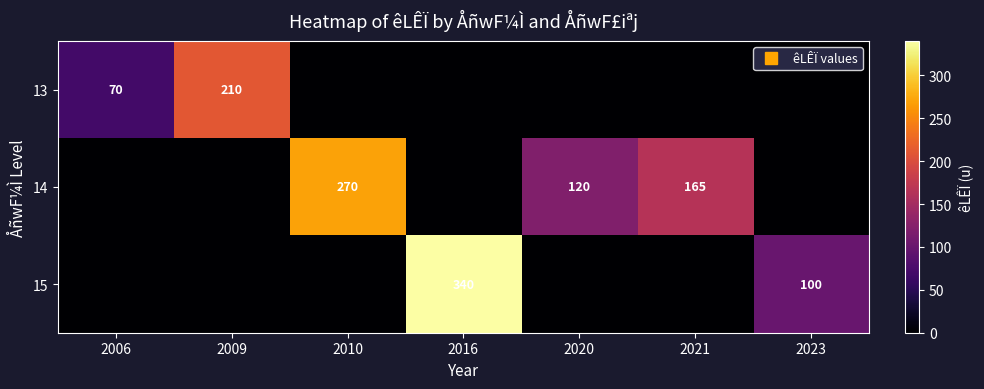

Which series has the largest total across all categories?

14